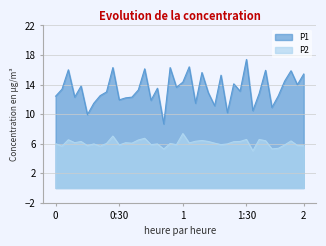

Does the chart display data point markers on the line(s)?

No